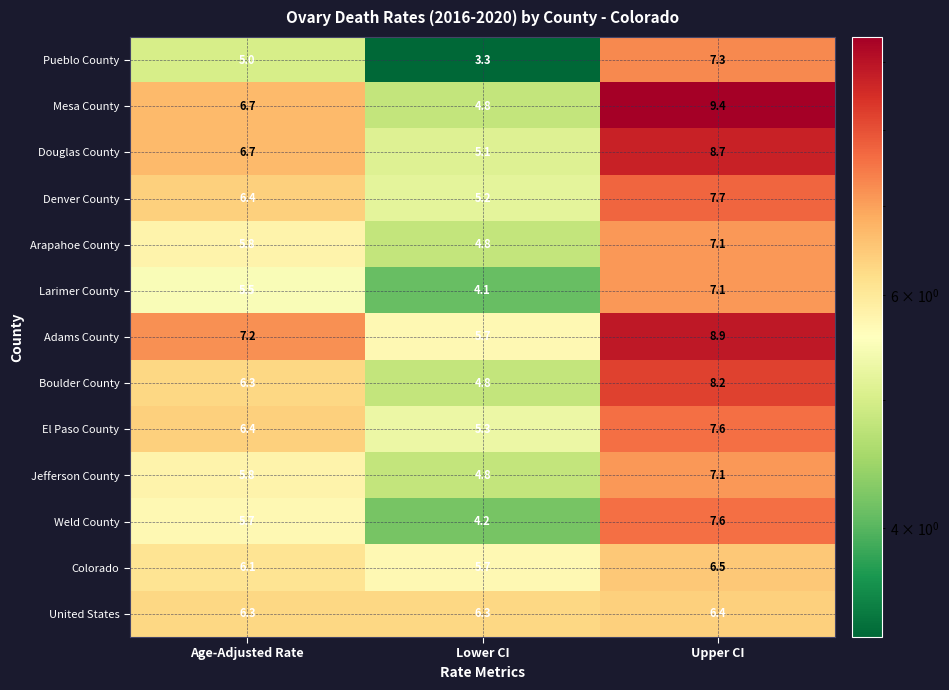

How many values in the Jefferson County series exceed 5?

2